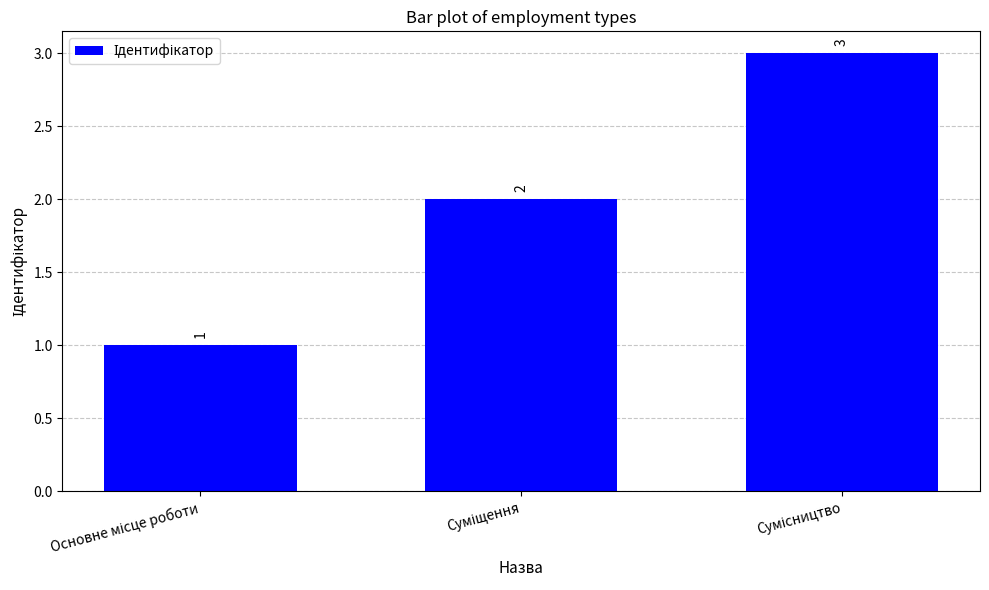

What is the value of the 1st bar from the left?

1